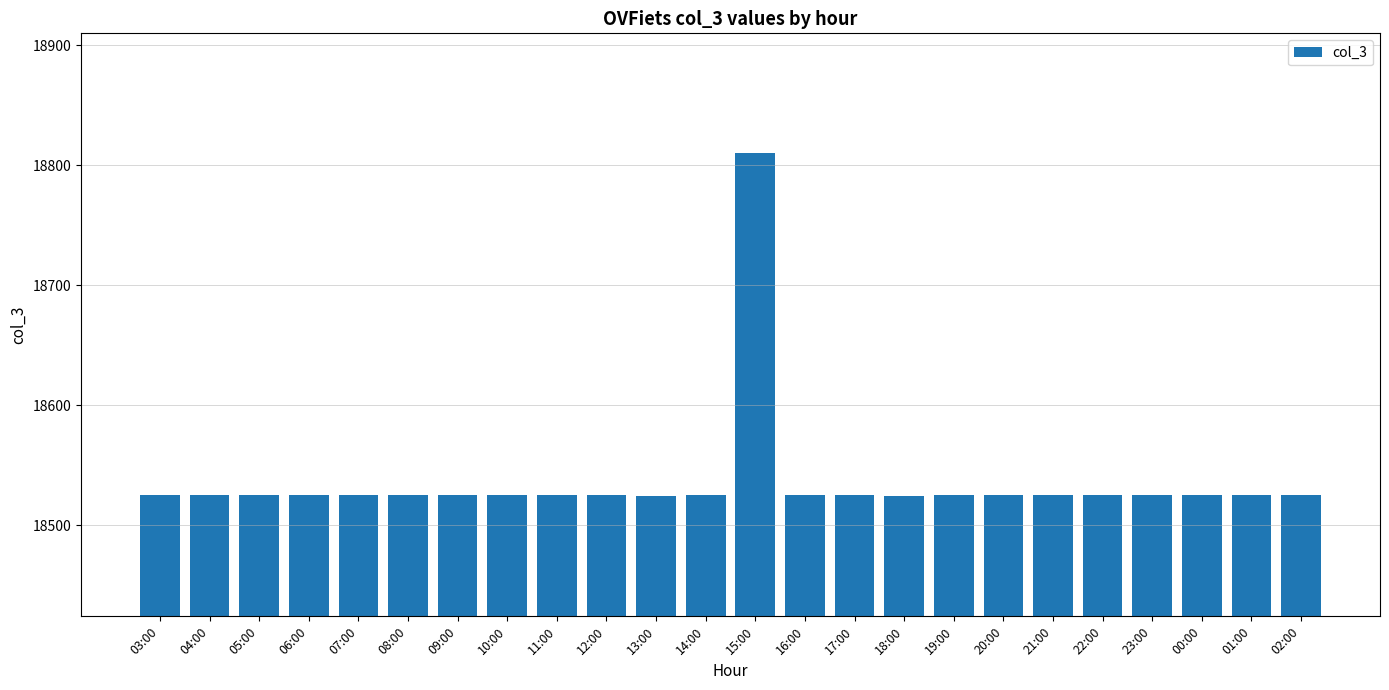

The chart shows a value of 7967 at 12:00. True or false?

False